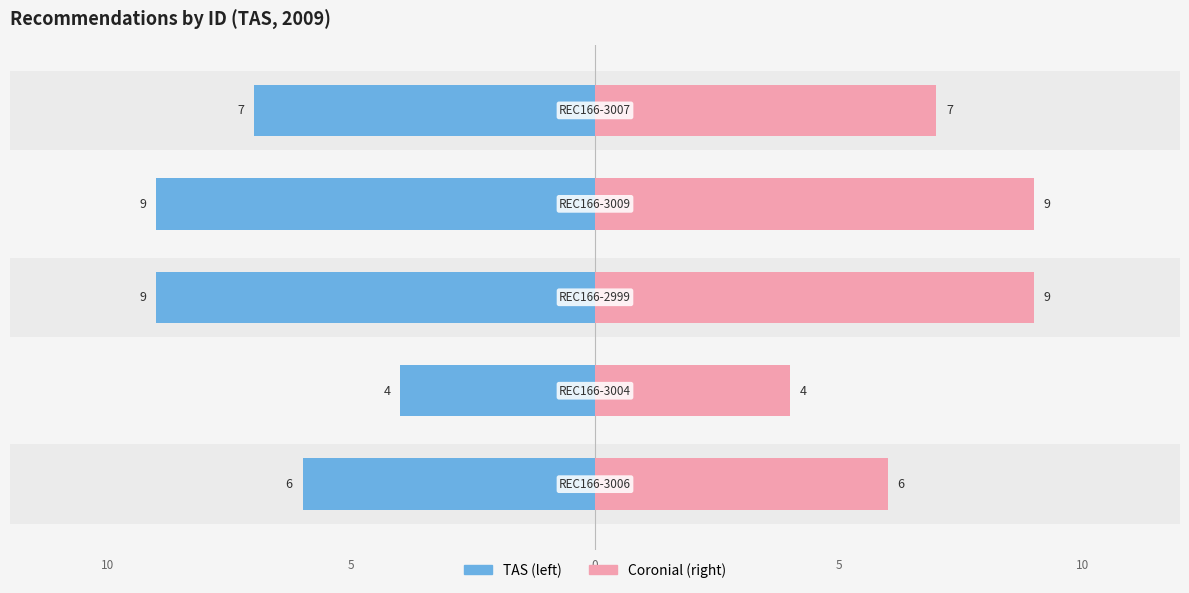

Reading left to right, what are all the values shown in this chart?

State (TAS): 0=-6	1=-4	2=-9	3=-9	4=-7
InquiryType (Coronial): 0=6	1=4	2=9	3=9	4=7